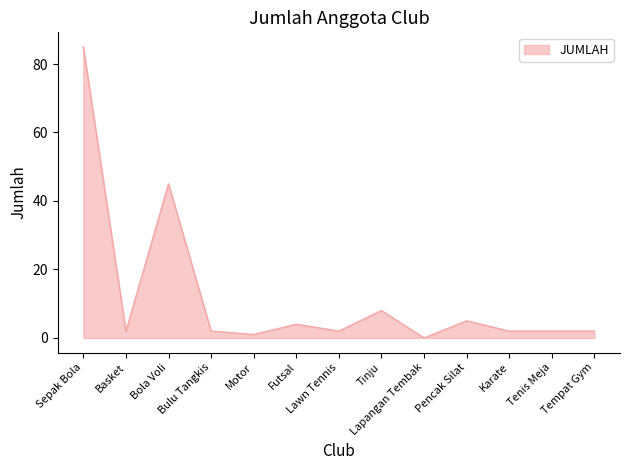

What is the difference between the maximum and minimum values?

85